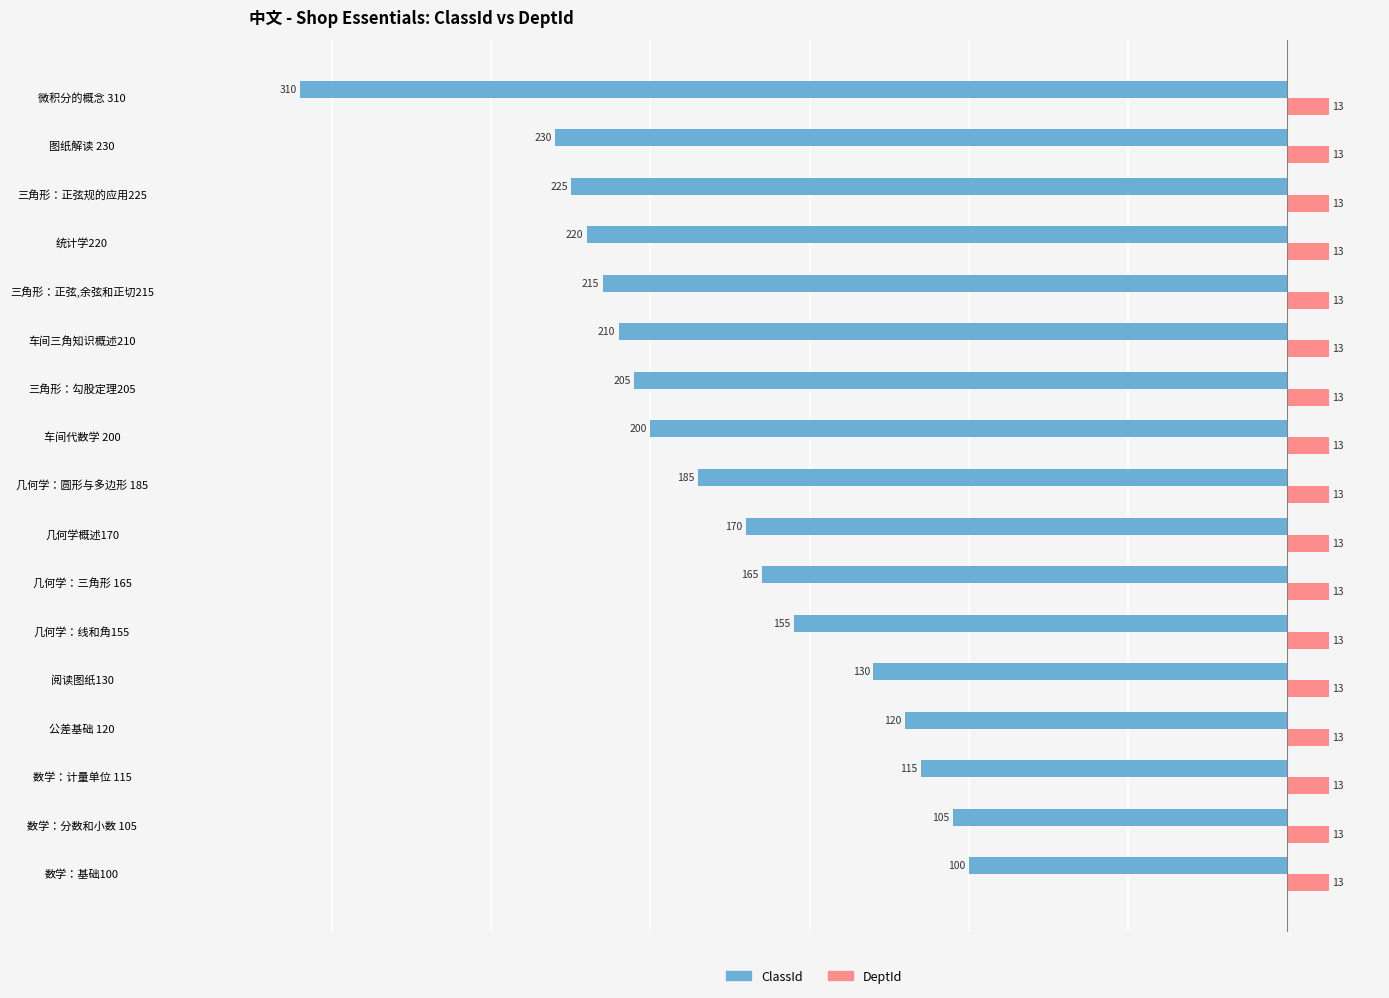

At which category is the sum across all series the highest?

数学：基础100